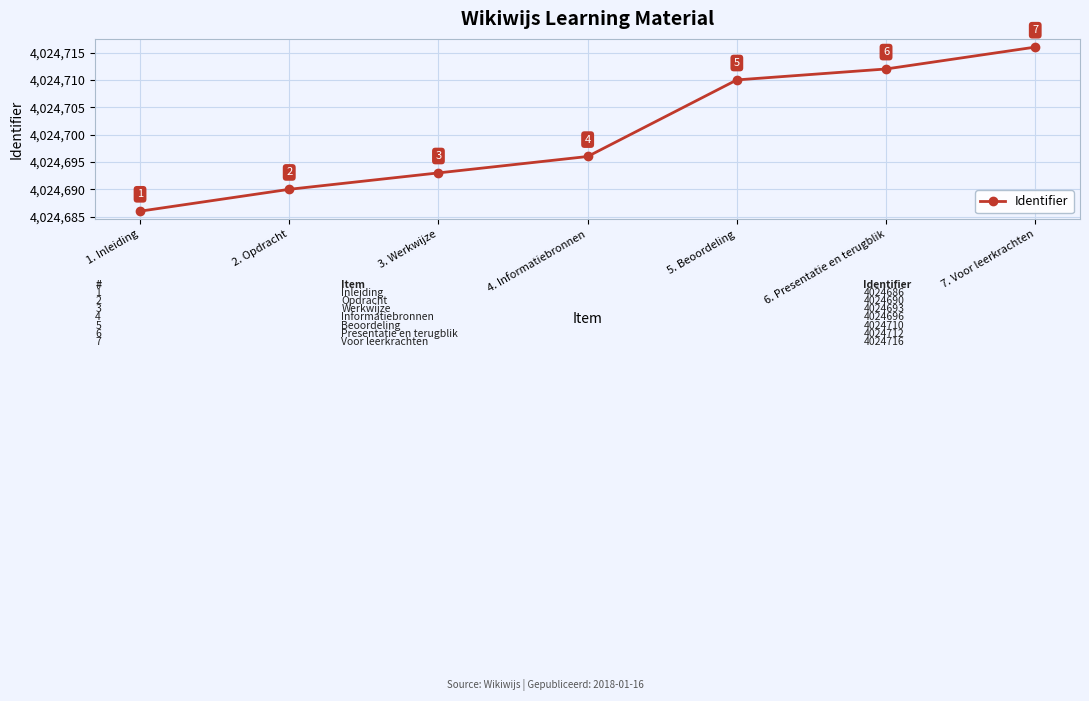

Is it true that the value at 7. Voor leerkrachten is 4024716?

True